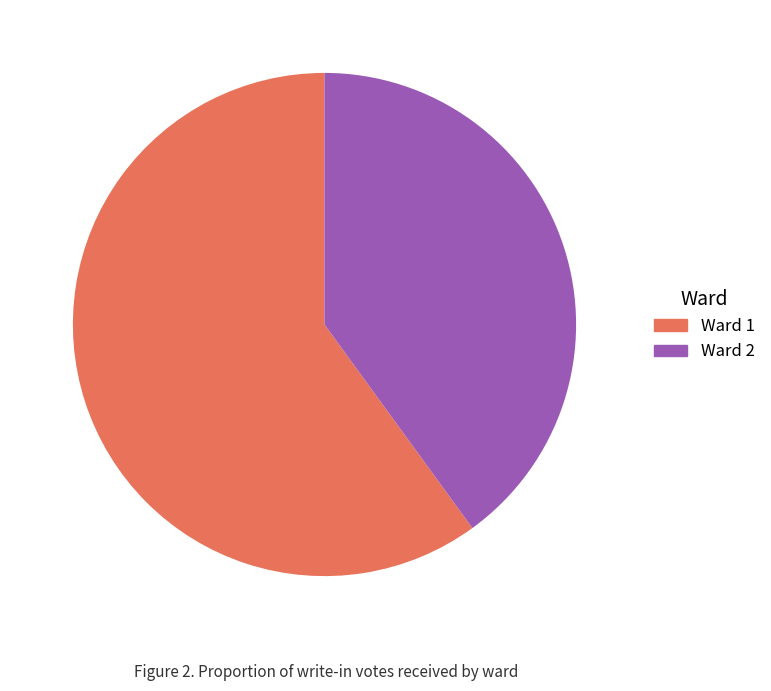

How many segments does this pie chart have?

2